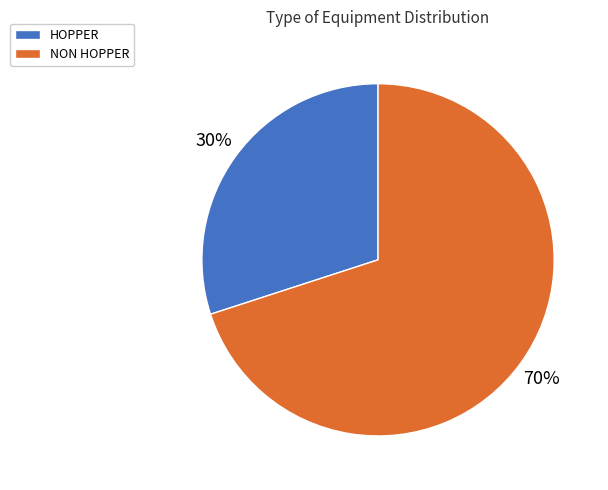

Rank the categories by value from highest to lowest.

NON HOPPER, HOPPER